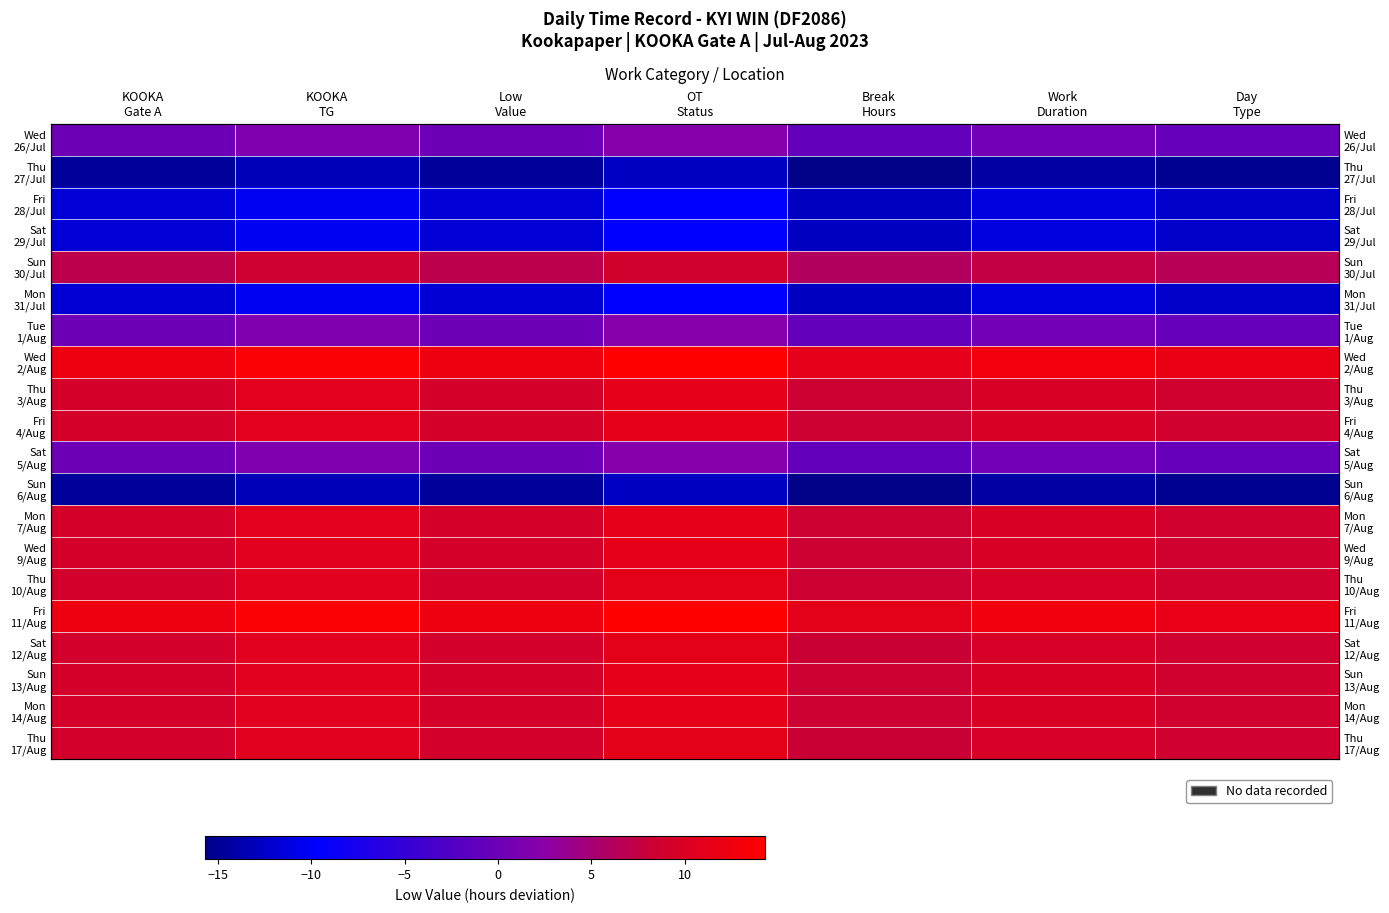

Read the Wed 2/Aug value at OT Status.

14.3